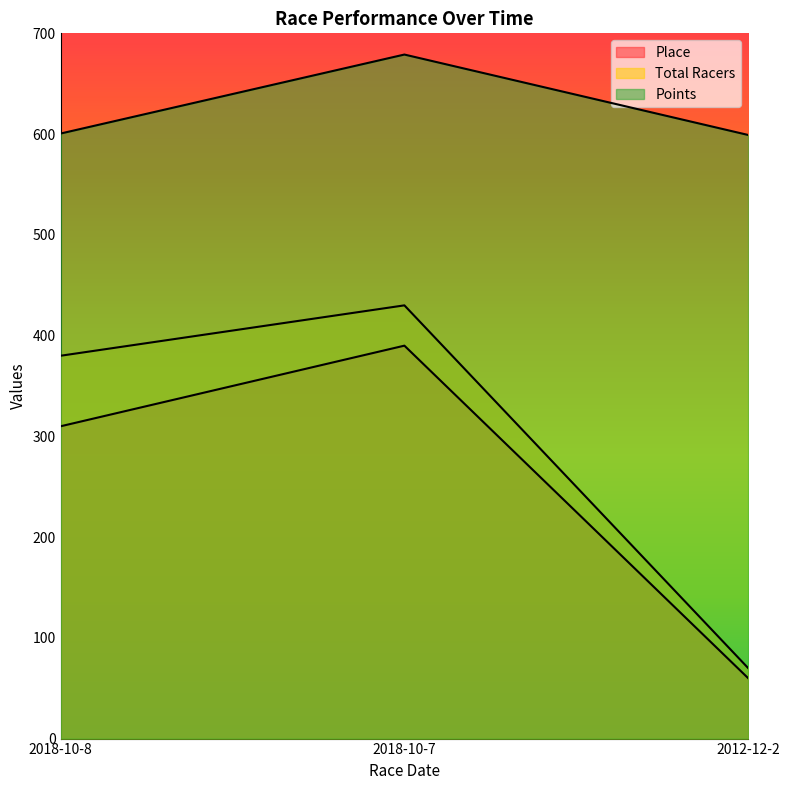

The value of Points at 2018-10-8 is 256.4. True or false?

False